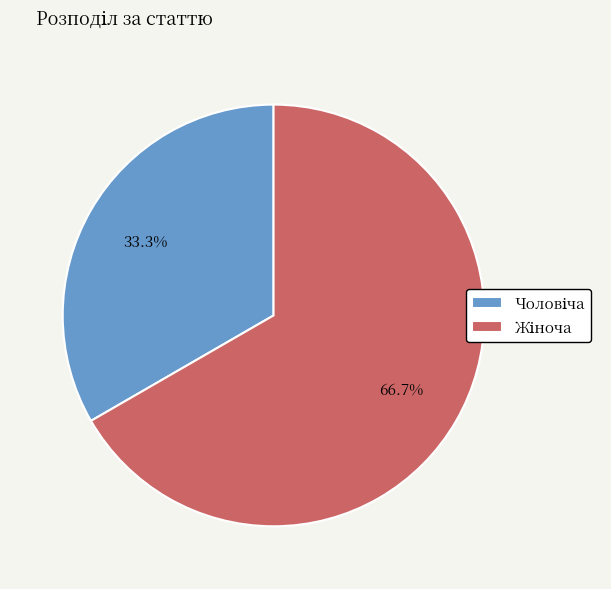

What is the change in value from Чоловіча to Жіноча?

+1